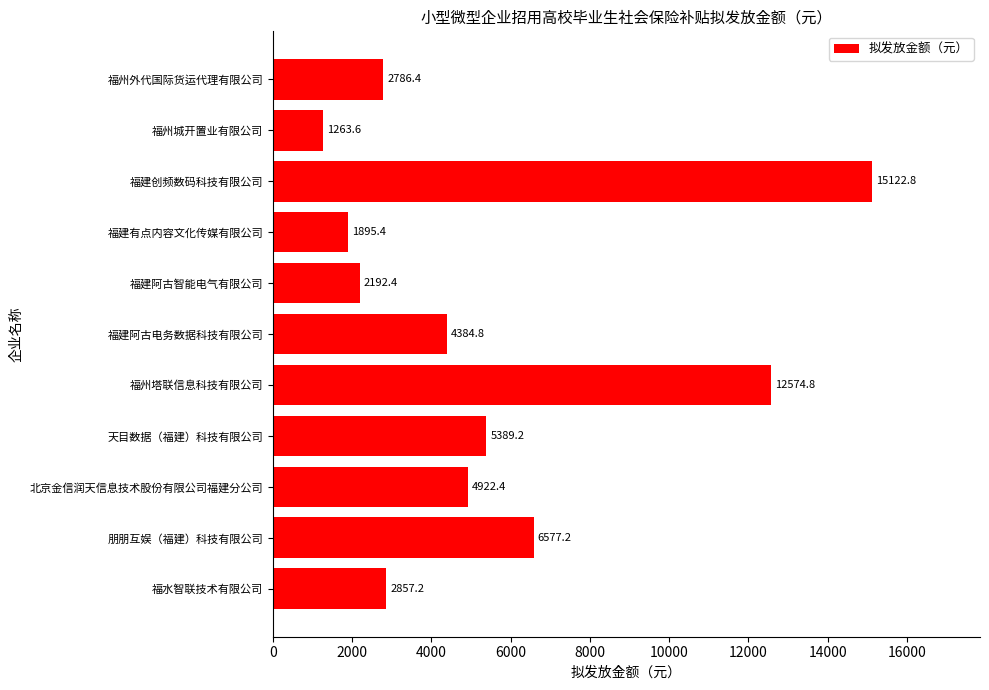

List the labels in order of value, smallest first.

福州城开置业有限公司, 福建有点内容文化传媒有限公司, 福建阿古智能电气有限公司, 福州外代国际货运代理有限公司, 福水智联技术有限公司, 福建阿古电务数据科技有限公司, 北京金信润天信息技术股份有限公司福建分公司, 天目数据（福建）科技有限公司, 朋朋互娱（福建）科技有限公司, 福州塔联信息科技有限公司, 福建创频数码科技有限公司